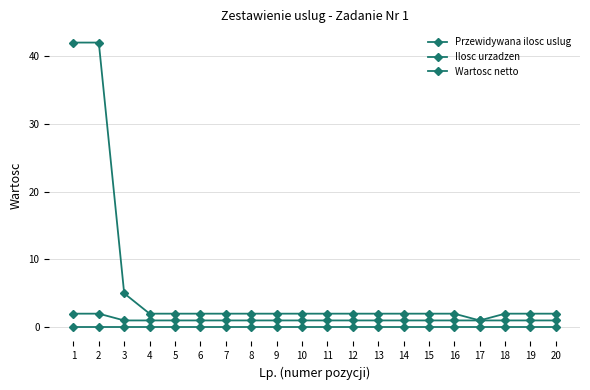

How many series are shown in this chart?

3